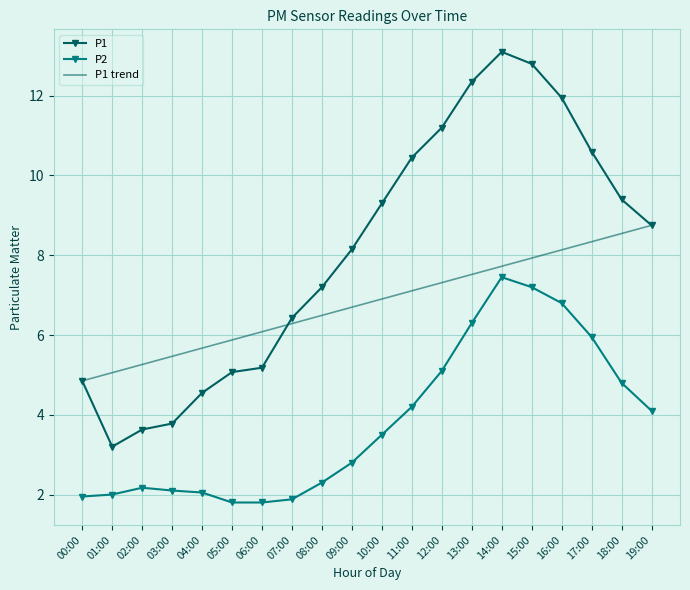

Read the P1 trend value at 09:00.

6.7